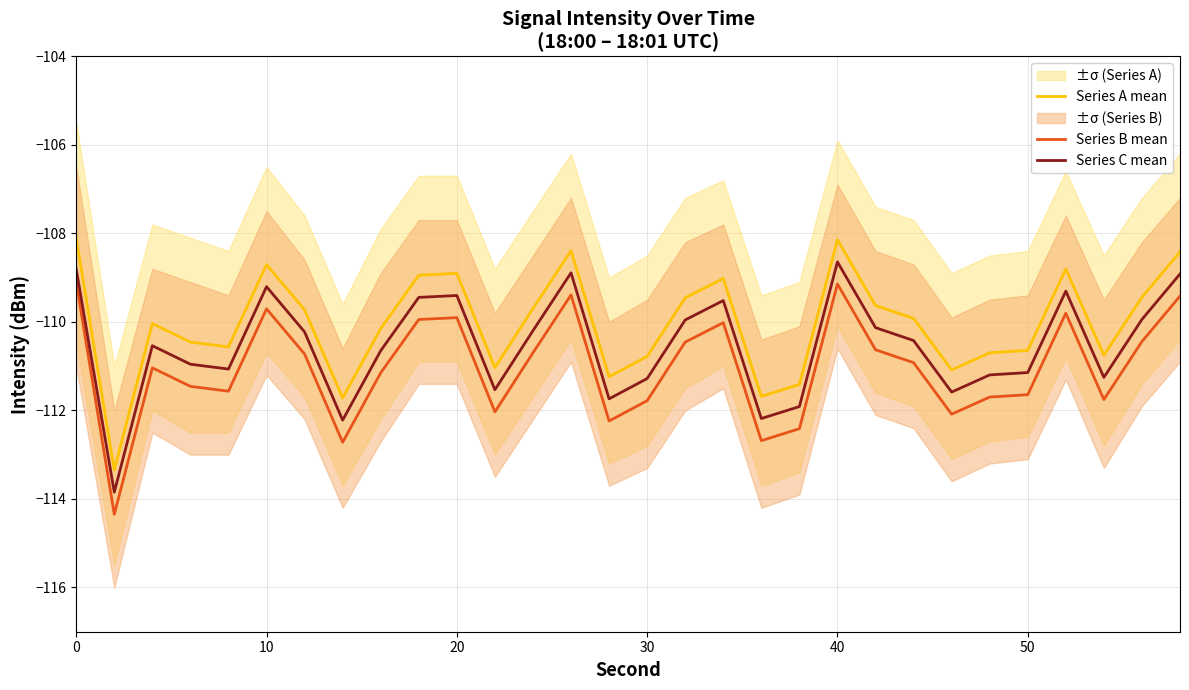

The Series C mean series shows -51.6 at 50. True or false?

False